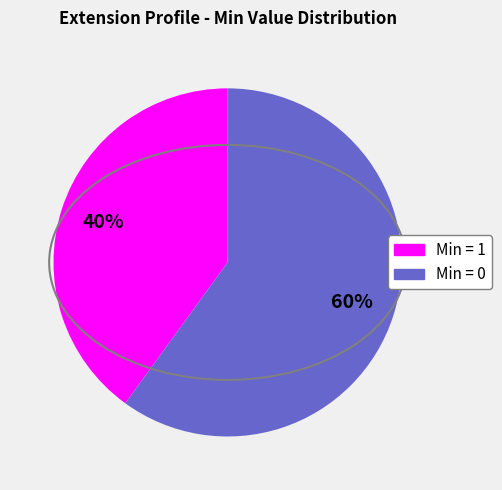

How many segments does this pie chart have?

2